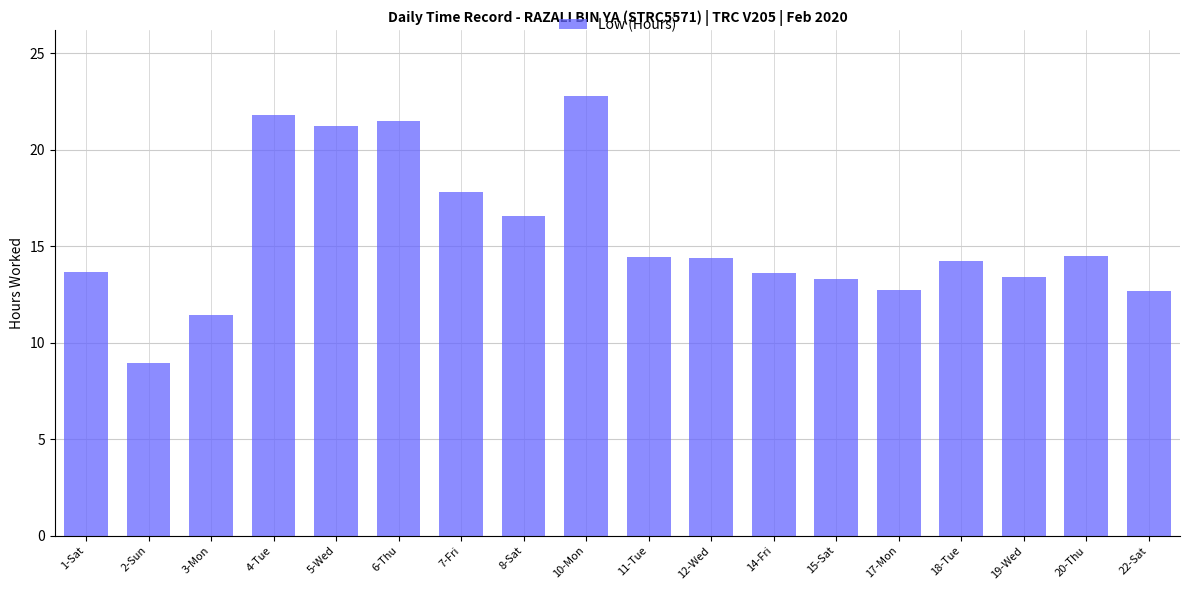

Which label corresponds to the smallest value in the chart?

2-Sun